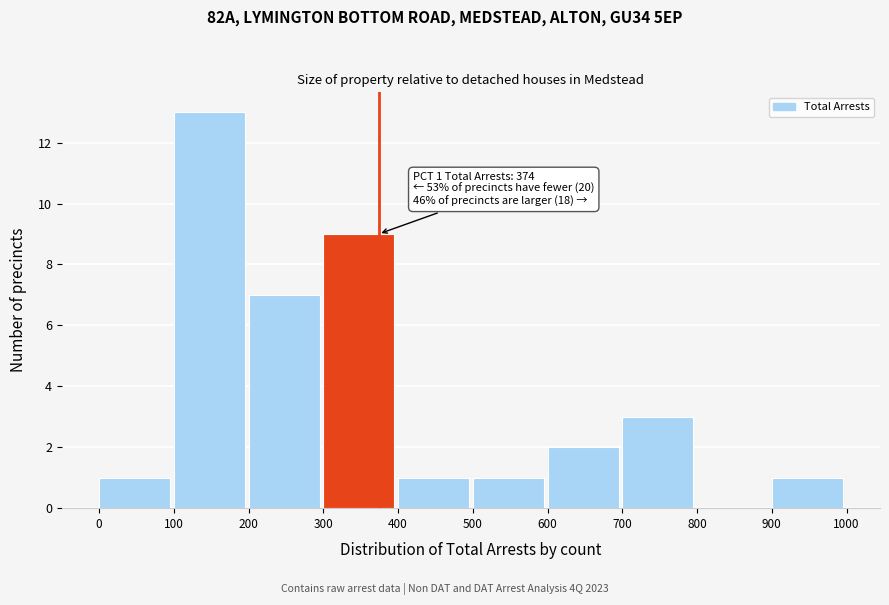

Which range on the x-axis has the tallest bar?

100 to 200